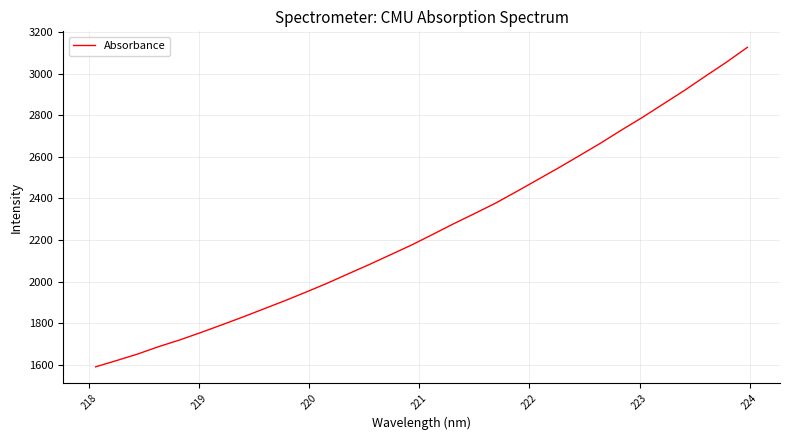

What is the maximum value shown in the chart?

3126.7